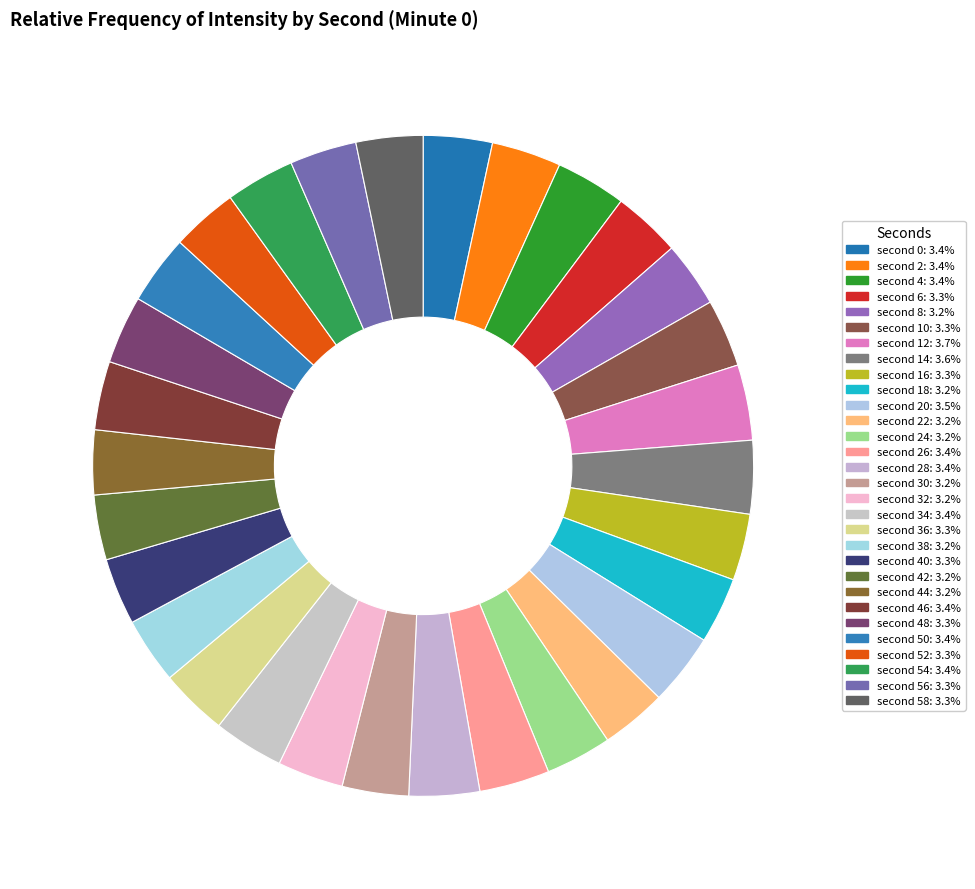

How many segments does this pie chart have?

30